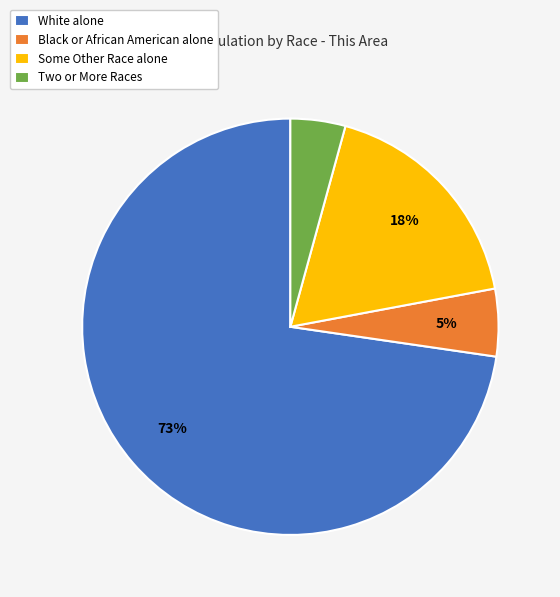

Combined, do White alone and Two or More Races account for over 50%?

Yes